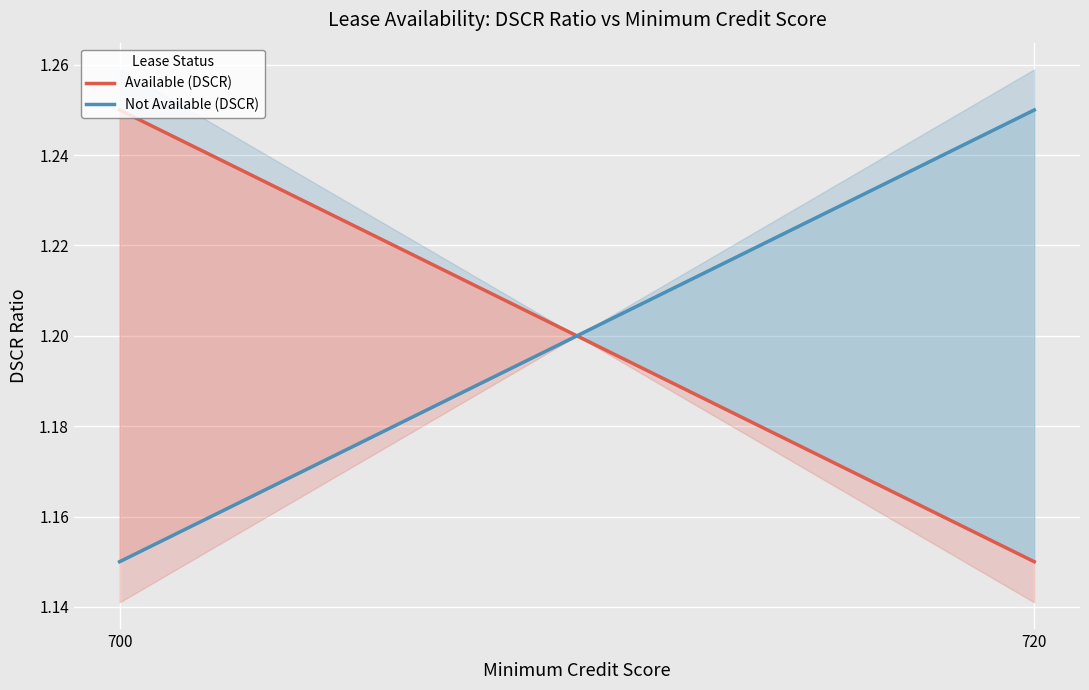

Does the chart display data point markers on the line(s)?

No